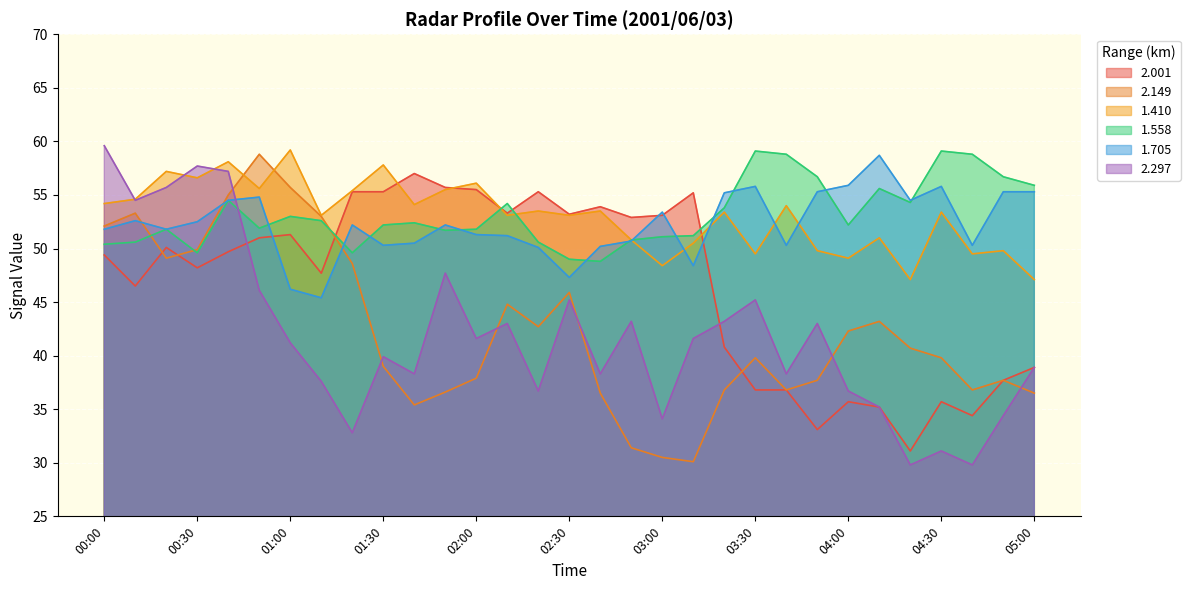

In 2.297, how many points are lower than both neighbors (excluding endpoints)?

10